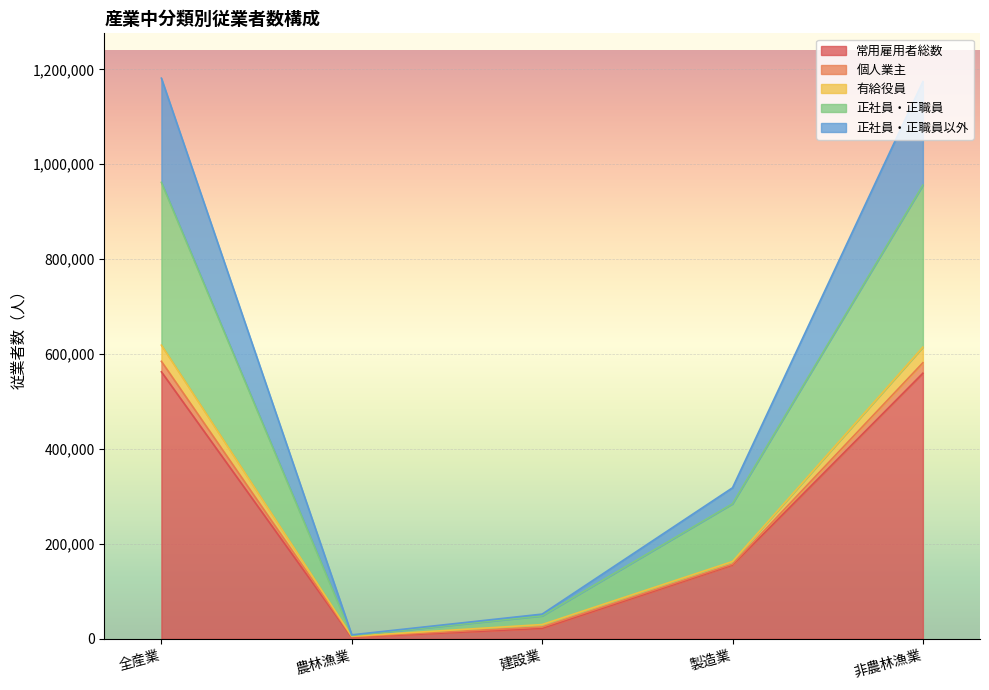

Which category has the lowest value across all series?

農林漁業